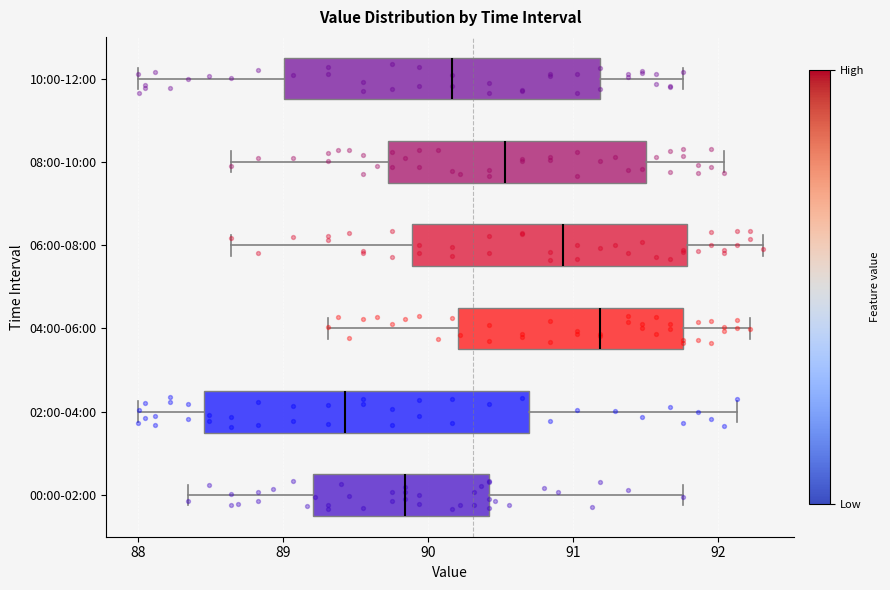

Reading bottom to top, read every box against the x-axis: the position of its median line, the range the box covers, and the ends of its whiskers. The values are not printed on the chart, so give them approximately, as read against the axis.

00:00-02:00: median 89.8, box 89.2 to 90.4, whiskers 88.4 to 91.8
02:00-04:00: median 89.4, box 88.5 to 90.7, whiskers 88.0 to 92.1
04:00-06:00: median 91.2, box 90.2 to 91.8, whiskers 89.3 to 92.2
06:00-08:00: median 90.9, box 89.9 to 91.8, whiskers 88.6 to 92.3
08:00-10:00: median 90.5, box 89.7 to 91.5, whiskers 88.6 to 92.0
10:00-12:00: median 90.2, box 89.0 to 91.2, whiskers 88.0 to 91.8